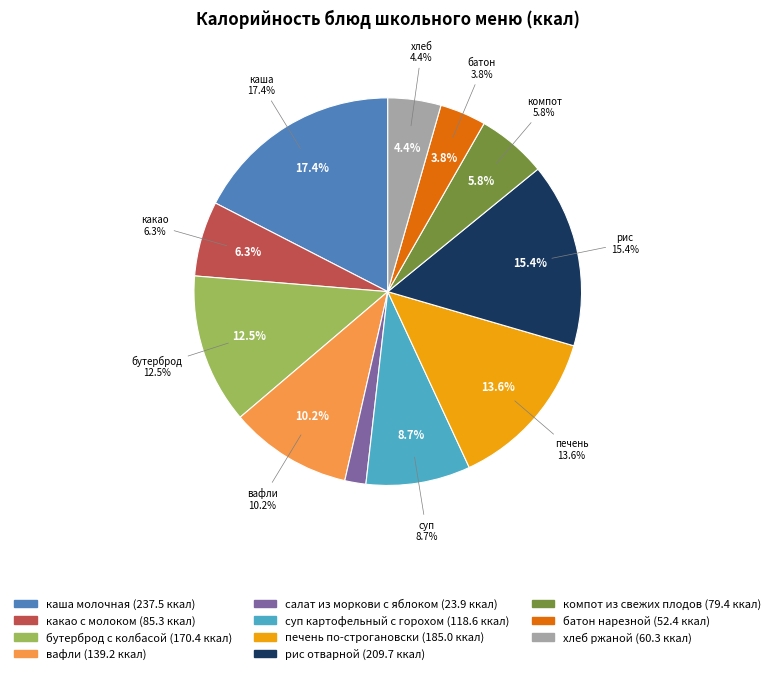

To the nearest percent, what portion does какао с молоком represent?

6%